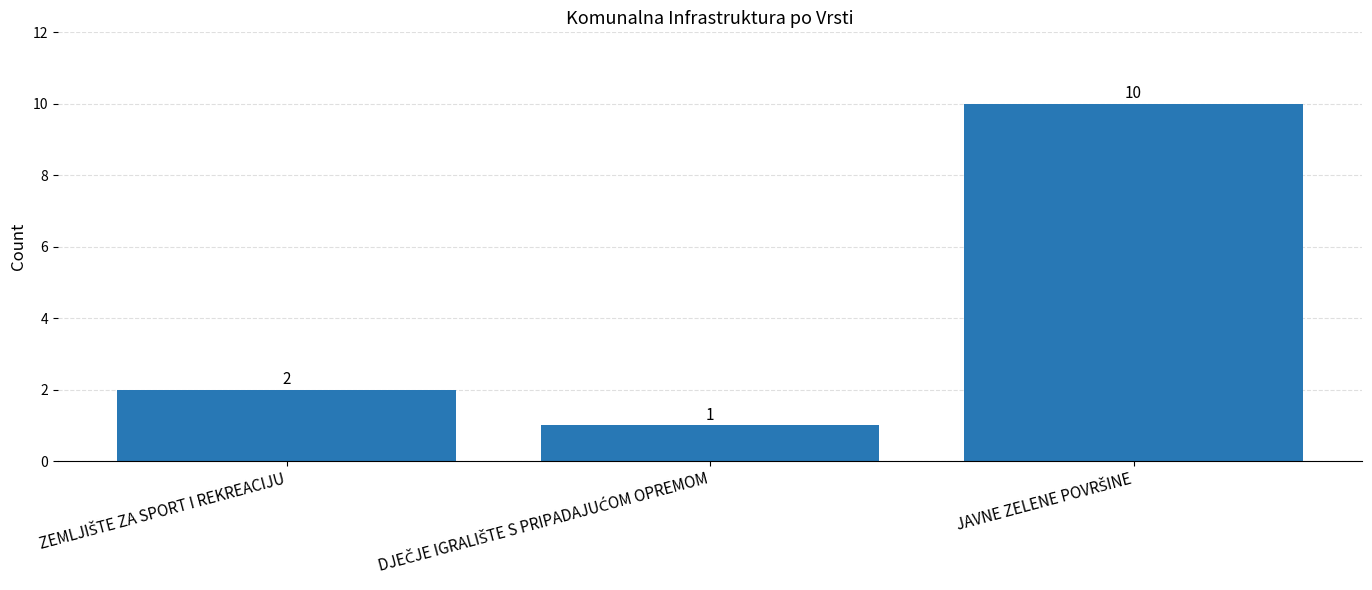

How many data points are less than 2?

1